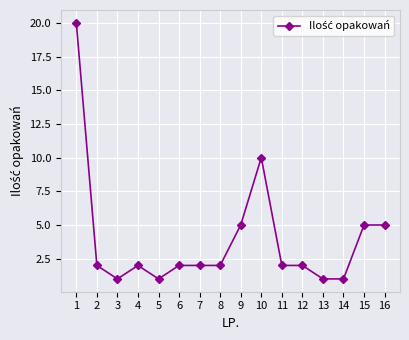

What is the maximum value shown in the chart?

20